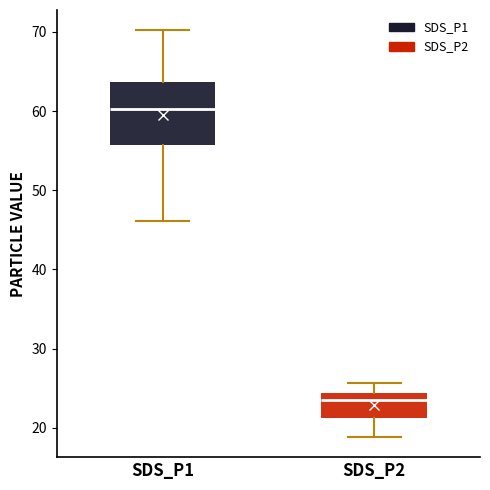

Comparing the boxes themselves (not the whiskers), which one is the tallest?

SDS_P1